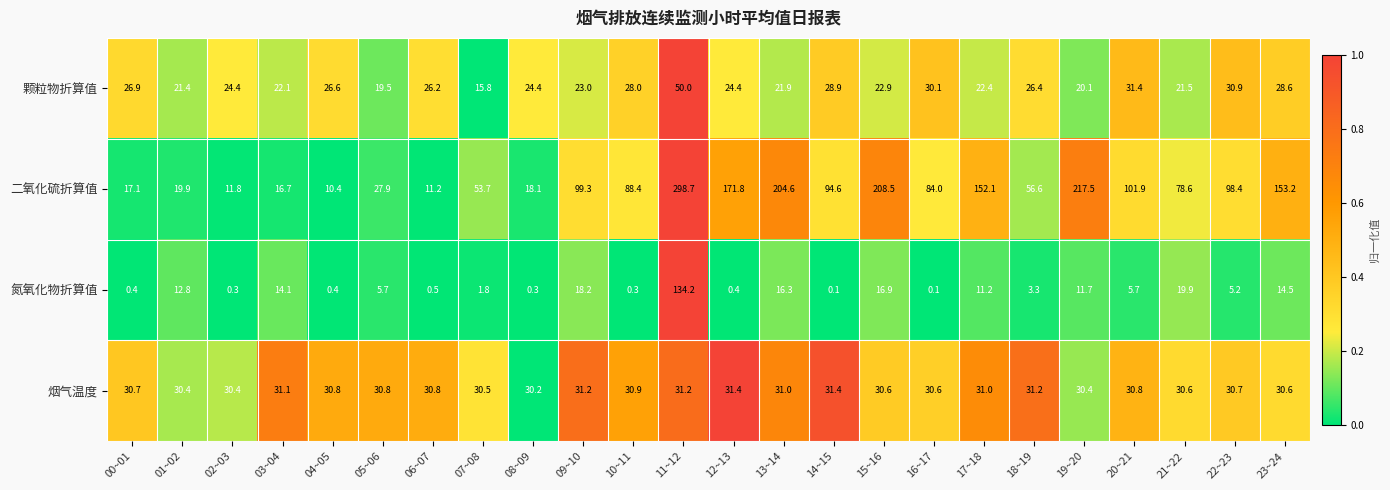

What is the total value across all series at 15~16?

278.9